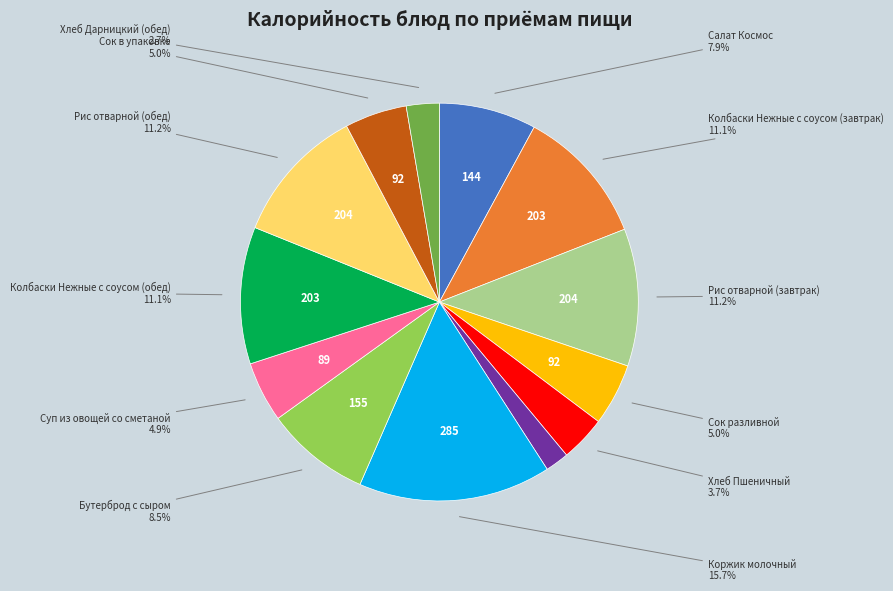

To the nearest percent, what is the difference between the largest and smallest slice percentages?

14%